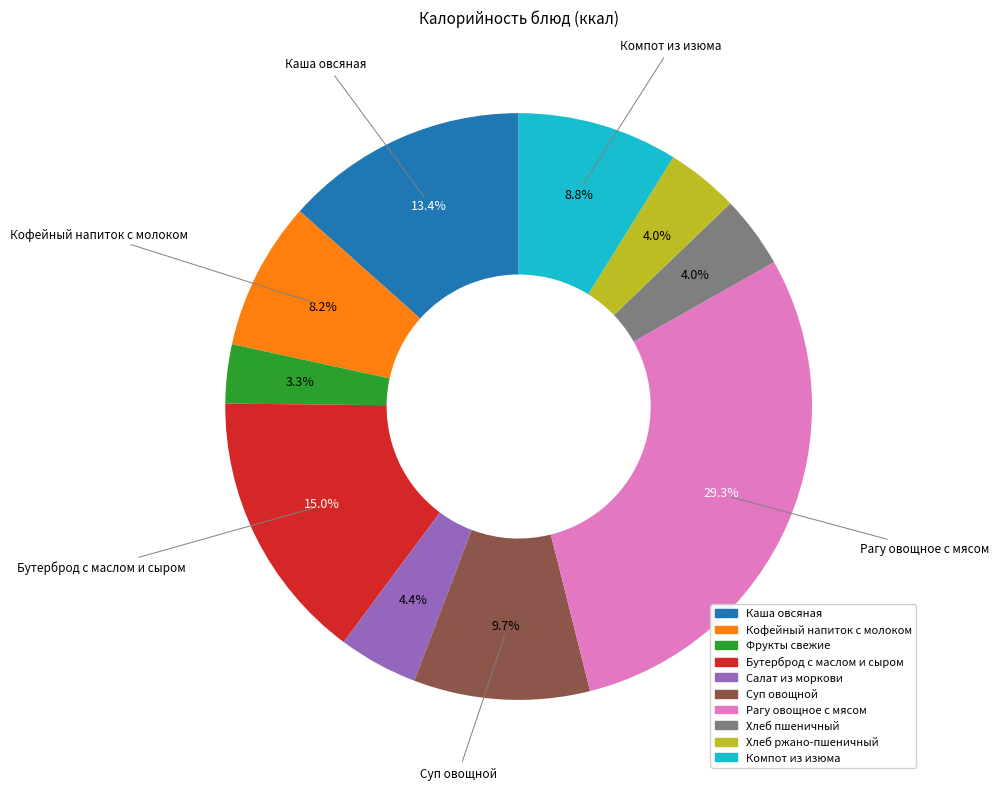

Does Суп овощной represent more than half of the total?

No